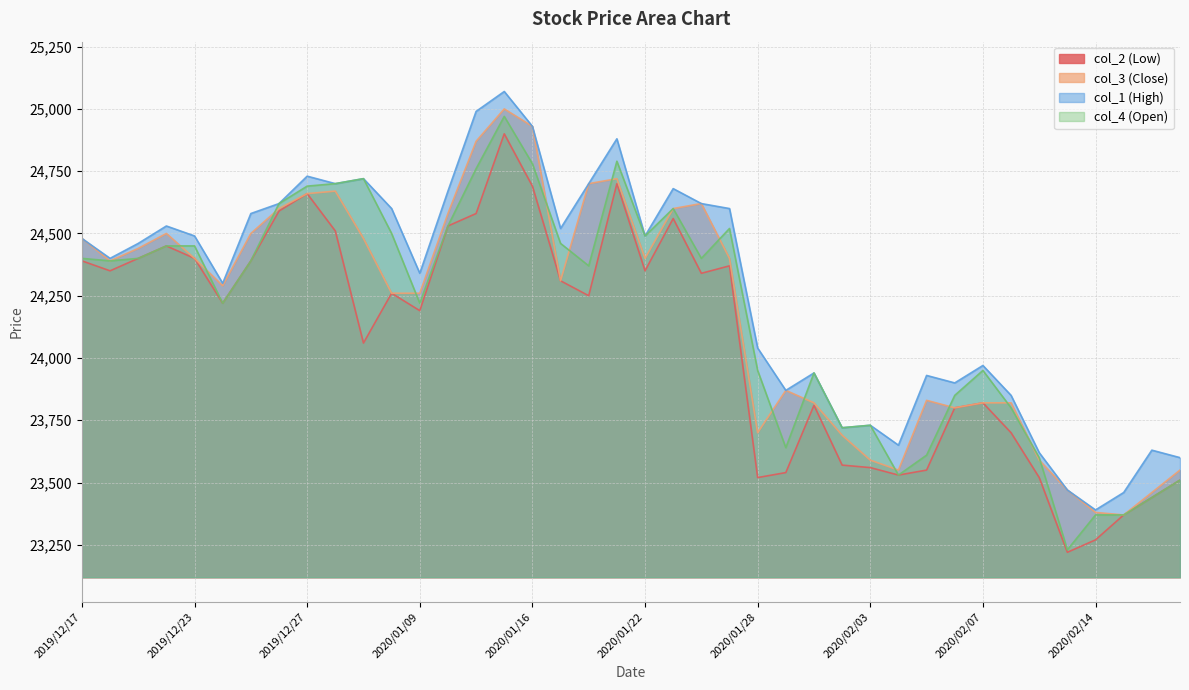

Reading left to right, list all the values displayed in this chart.

col_2 (Low): 2019/12/17=24390	2019/12/18=24350	2019/12/19=24400	2019/12/20=24450	2019/12/23=24400	2019/12/24=24220	2019/12/25=24390	2019/12/26=24590	2019/12/27=24660	2019/12/30=24510	2020/01/06=24060	2020/01/07=24260	2020/01/09=24190	2020/01/10=24530	2020/01/14=24580	2020/01/15=24900	2020/01/16=24690	2020/01/17=24310	2020/01/20=24250	2020/01/21=24700	2020/01/22=24350	2020/01/23=24560	2020/01/24=24340	2020/01/27=24370	2020/01/28=23520	2020/01/29=23540	2020/01/30=23810	2020/01/31=23570	2020/02/03=23560	2020/02/04=23530	2020/02/05=23550	2020/02/06=23800	2020/02/07=23820	2020/02/10=23700	2020/02/12=23520	2020/02/13=23220	2020/02/14=23270	2020/02/17=23370	2020/02/18=23440	2020/02/19=23510
col_3 (Close): 2019/12/17=24480	2019/12/18=24390	2019/12/19=24440	2019/12/20=24500	2019/12/23=24400	2019/12/24=24290	2019/12/25=24500	2019/12/26=24600	2019/12/27=24660	2019/12/30=24670	2020/01/06=24480	2020/01/07=24260	2020/01/09=24260	2020/01/10=24580	2020/01/14=24870	2020/01/15=25000	2020/01/16=24930	2020/01/17=24310	2020/01/20=24700	2020/01/21=24720	2020/01/22=24400	2020/01/23=24600	2020/01/24=24620	2020/01/27=24400	2020/01/28=23700	2020/01/29=23870	2020/01/30=23820	2020/01/31=23690	2020/02/03=23590	2020/02/04=23550	2020/02/05=23830	2020/02/06=23800	2020/02/07=23820	2020/02/10=23820	2020/02/12=23590	2020/02/13=23470	2020/02/14=23380	2020/02/17=23370	2020/02/18=23460	2020/02/19=23550
col_1 (High): 2019/12/17=24480	2019/12/18=24400	2019/12/19=24460	2019/12/20=24530	2019/12/23=24490	2019/12/24=24300	2019/12/25=24580	2019/12/26=24620	2019/12/27=24730	2019/12/30=24700	2020/01/06=24720	2020/01/07=24600	2020/01/09=24340	2020/01/10=24670	2020/01/14=24990	2020/01/15=25070	2020/01/16=24930	2020/01/17=24520	2020/01/20=24700	2020/01/21=24880	2020/01/22=24490	2020/01/23=24680	2020/01/24=24620	2020/01/27=24600	2020/01/28=24040	2020/01/29=23870	2020/01/30=23940	2020/01/31=23720	2020/02/03=23730	2020/02/04=23650	2020/02/05=23930	2020/02/06=23900	2020/02/07=23970	2020/02/10=23850	2020/02/12=23620	2020/02/13=23470	2020/02/14=23390	2020/02/17=23460	2020/02/18=23630	2020/02/19=23600
col_4 (Open): 2019/12/17=24400	2019/12/18=24390	2019/12/19=24400	2019/12/20=24450	2019/12/23=24450	2019/12/24=24220	2019/12/25=24390	2019/12/26=24620	2019/12/27=24690	2019/12/30=24700	2020/01/06=24720	2020/01/07=24500	2020/01/09=24220	2020/01/10=24530	2020/01/14=24760	2020/01/15=24970	2020/01/16=24780	2020/01/17=24460	2020/01/20=24370	2020/01/21=24790	2020/01/22=24490	2020/01/23=24600	2020/01/24=24400	2020/01/27=24520	2020/01/28=23950	2020/01/29=23640	2020/01/30=23940	2020/01/31=23720	2020/02/03=23730	2020/02/04=23530	2020/02/05=23610	2020/02/06=23850	2020/02/07=23950	2020/02/10=23800	2020/02/12=23600	2020/02/13=23230	2020/02/14=23370	2020/02/17=23370	2020/02/18=23440	2020/02/19=23510